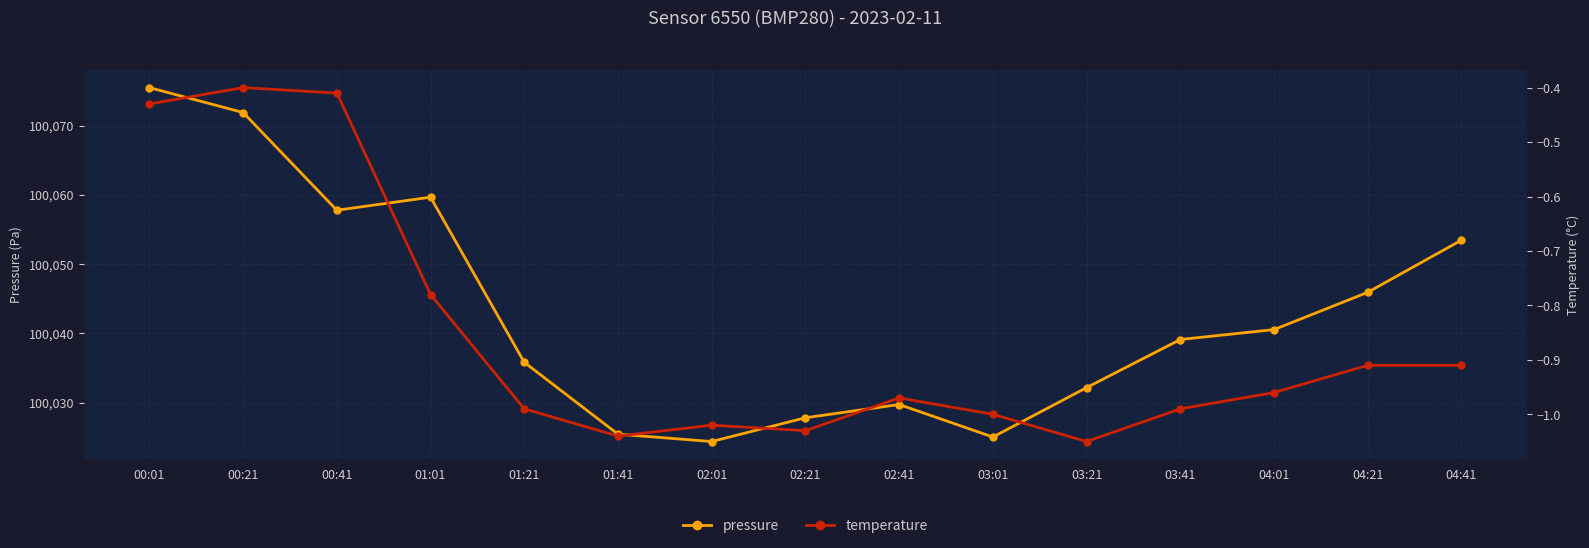

What is the label of the 1st point from the right?

04:41